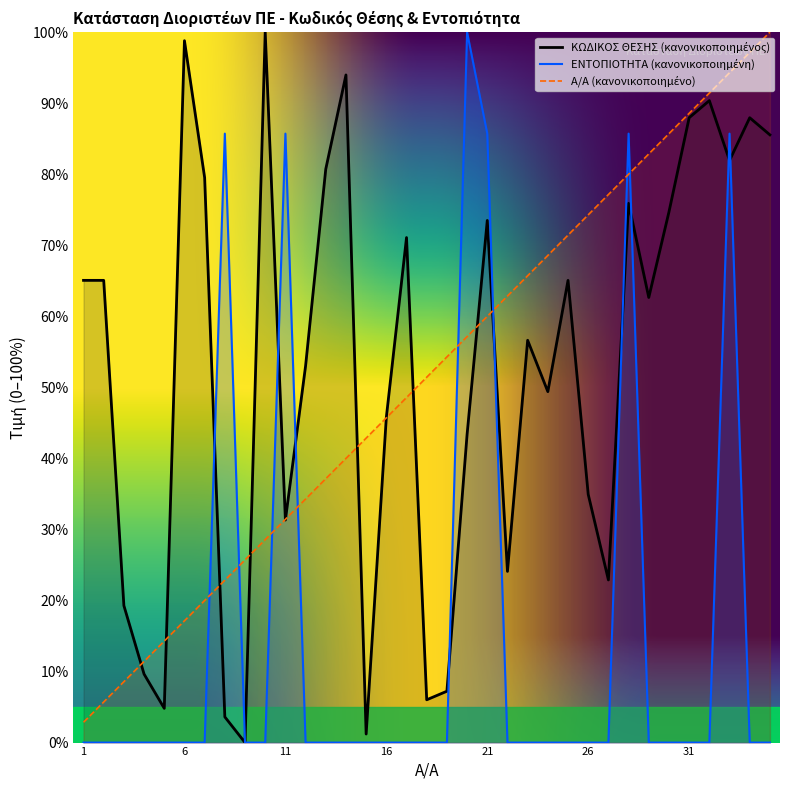

Which series ends up on top after the final intersection of ΕΝΤΟΠΙΟΤΗΤΑ and Α/Α (Row Number)?

Α/Α (Row Number)